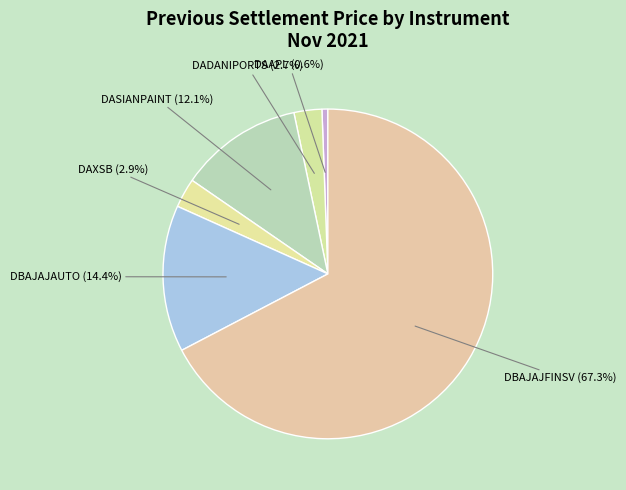

What percentage is NOT represented by DBAJAJFINSV?

32.7%